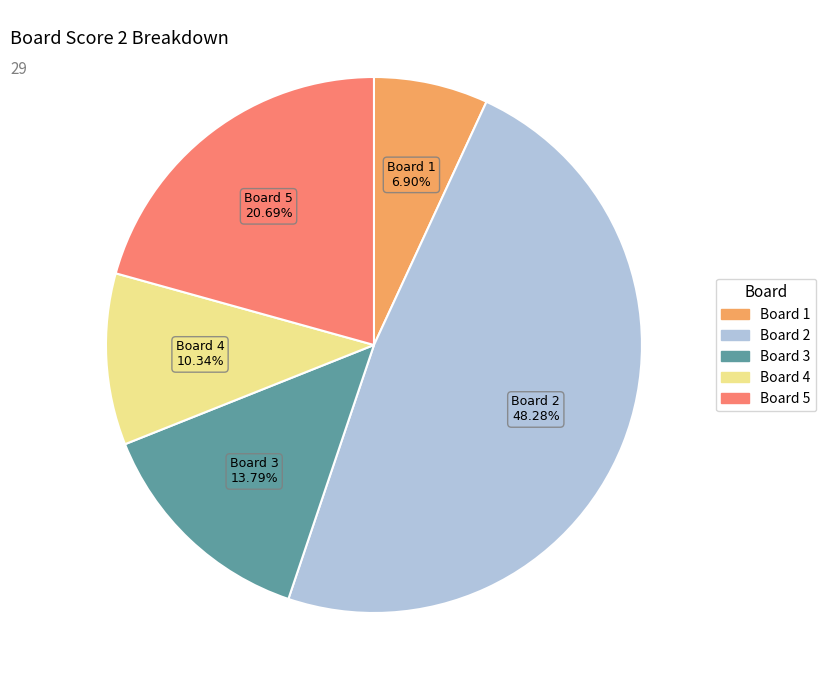

Is there a majority slice in this chart?

No